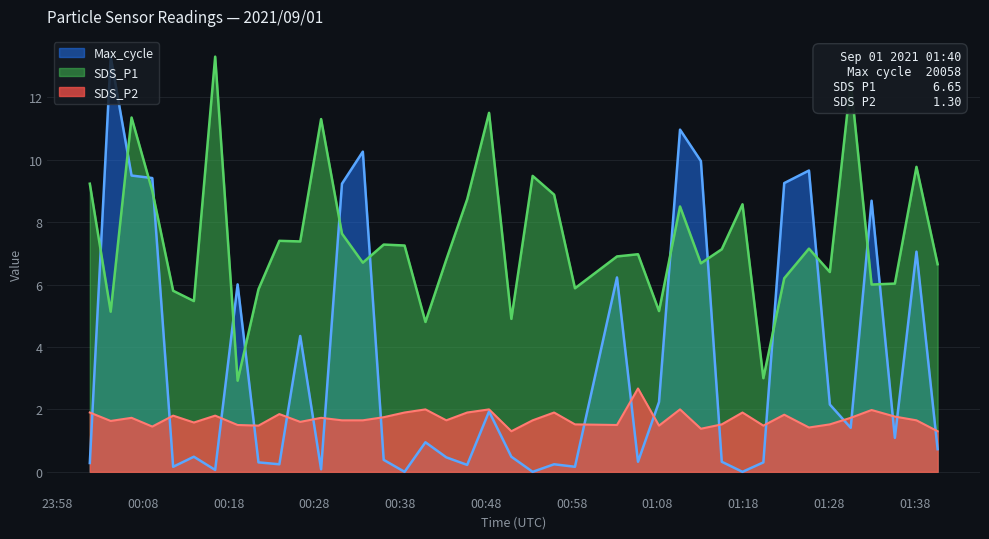

Which series changed the most between 2021/09/01 00:23:55 and 2021/09/01 00:40:57?

SDS_P1